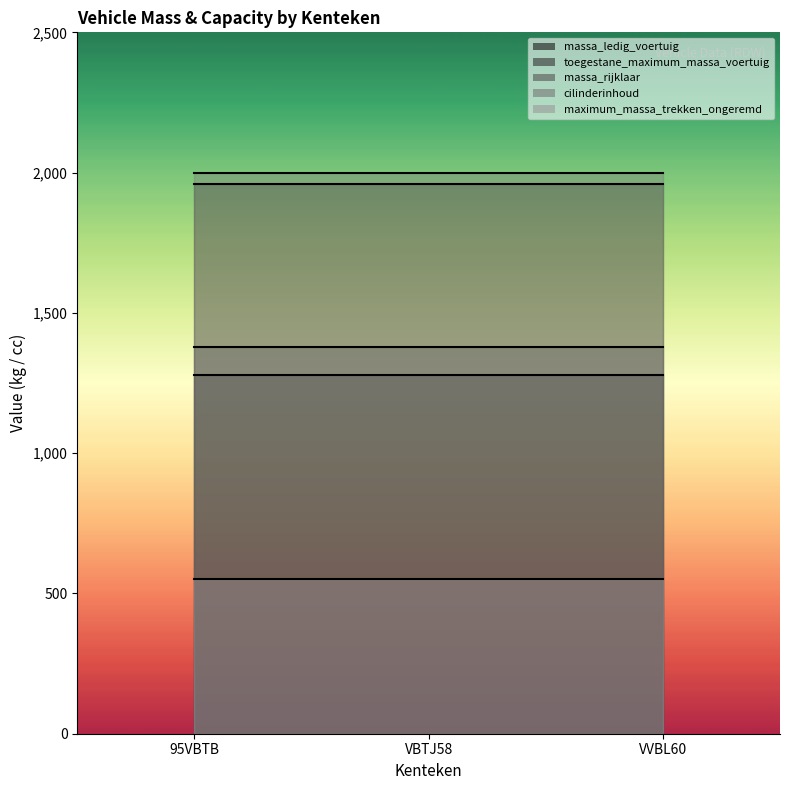

Rank the series at VBTJ58 from highest to lowest value.

cilinderinhoud, toegestane_maximum_massa_voertuig, massa_rijklaar, massa_ledig_voertuig, maximum_massa_trekken_ongeremd